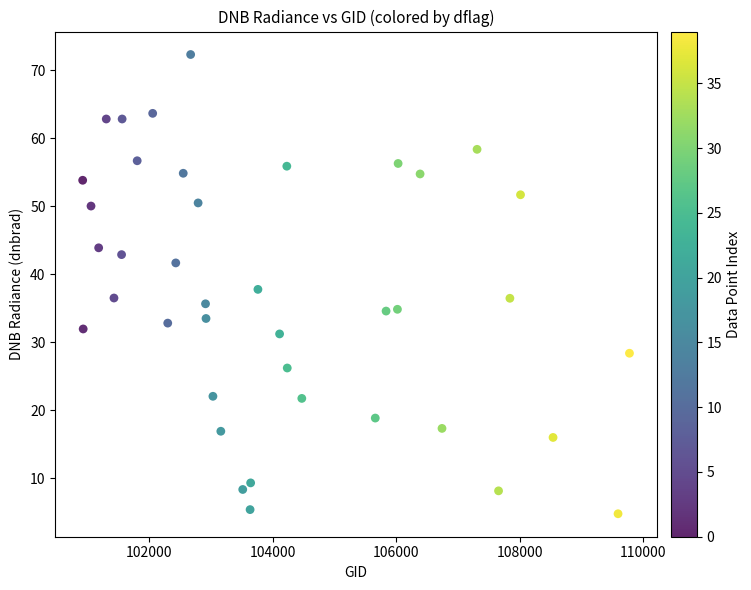

What is the range of X values (max minus min)?

8858.0